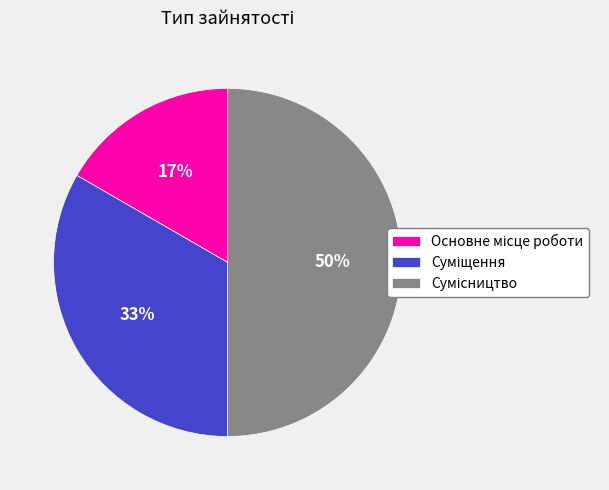

To the nearest percent, what is the average slice percentage?

33%